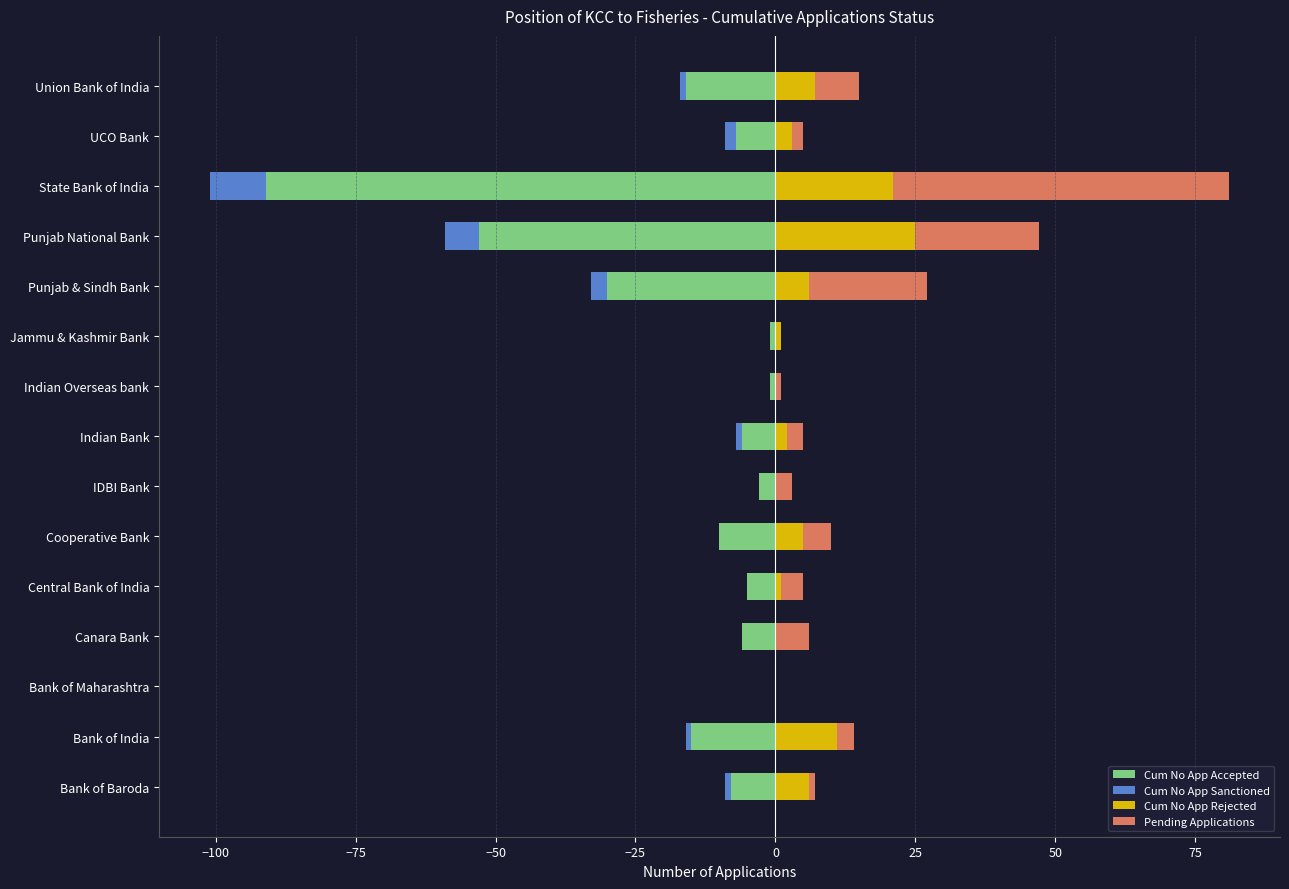

Which series has the largest total across all categories?

Pending Applications